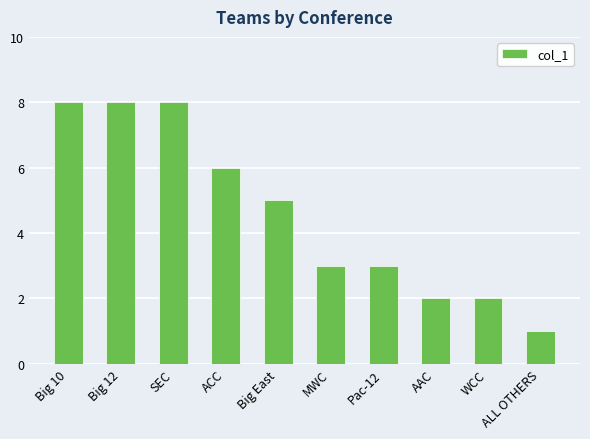

What is the maximum value shown in the chart?

8